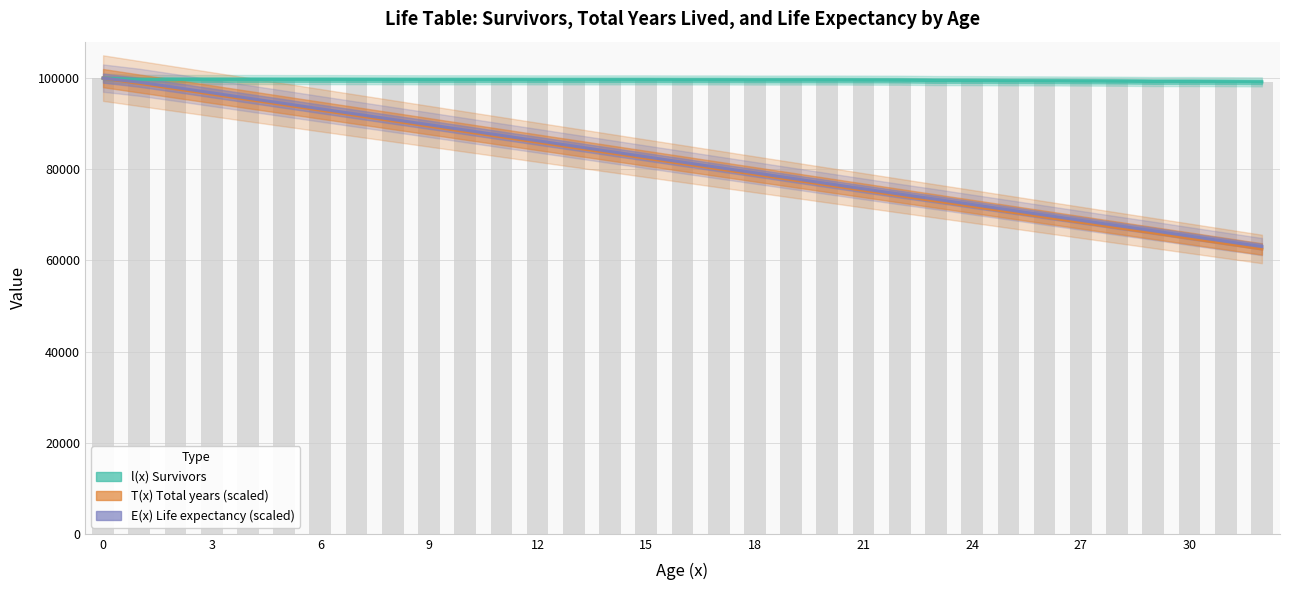

Which series has the largest total across all categories?

l(x) Survivors